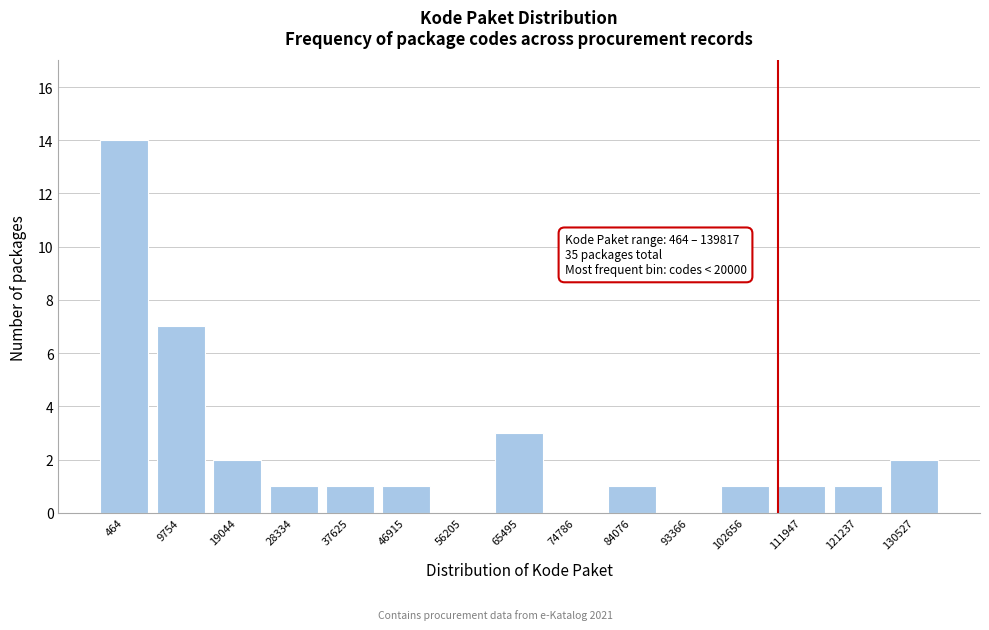

Reading left to right, what are all the values shown in this chart?

464=14	9754=7	19044=2	28334=1	37625=1	46915=1	56205=0	65495=3	74786=0	84076=1	93366=0	102656=1	111947=1	121237=1	130527=2